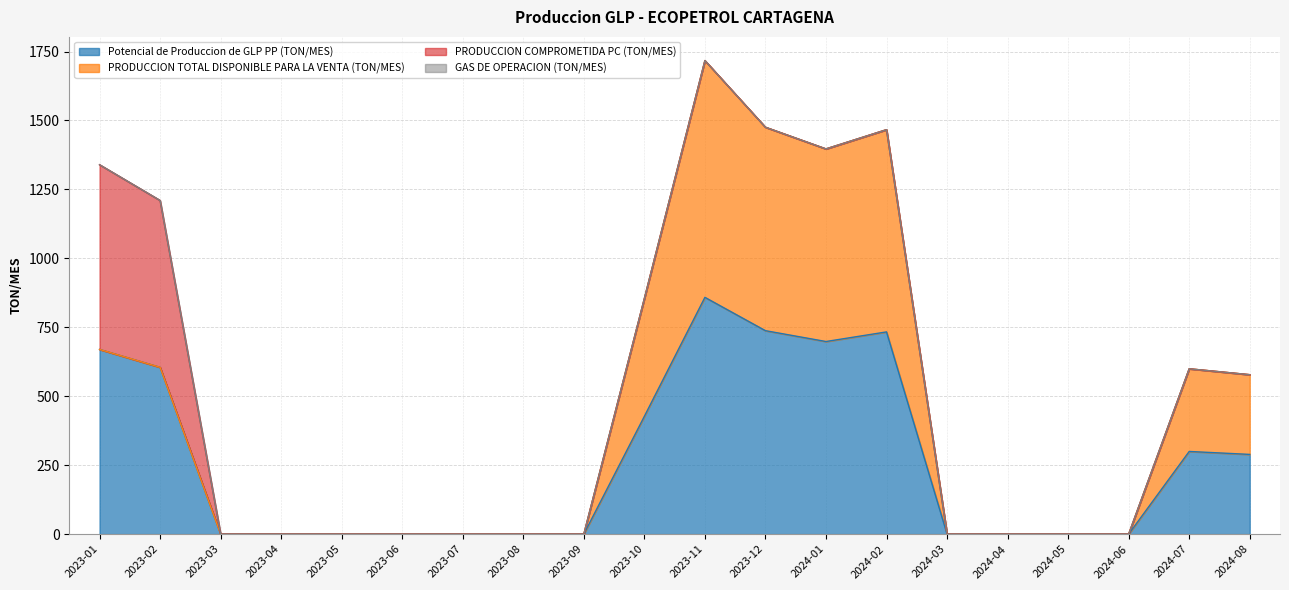

Reading left to right, transcribe all the data shown in this chart.

Potencial de Produccion de GLP PP (TON/MES): 669.8	604.9	0.0	0.0	0.0	0.0	0.0	0.0	0.0	427.2	858.6	737.7	698.4	733.3	0.0	0.0	0.0	0.0	299.8	289.1
PRODUCCION TOTAL DISPONIBLE PARA LA VENTA (TON/MES): 0.0	0.0	0.0	0.0	0.0	0.0	0.0	0.0	0.0	427.2	858.6	737.7	698.4	733.3	0.0	0.0	0.0	0.0	299.8	289.1
PRODUCCION COMPROMETIDA PC (TON/MES): 669.8	604.9	0.0	0.0	0.0	0.0	0.0	0.0	0.0	0.0	0.0	0.0	0.0	0.0	0.0	0.0	0.0	0.0	0.0	0.0
GAS DE OPERACION (TON/MES): 0.0	0.0	0.0	0.0	0.0	0.0	0.0	0.0	0.0	0.0	0.0	0.0	0.0	0.0	0.0	0.0	0.0	0.0	0.0	0.0